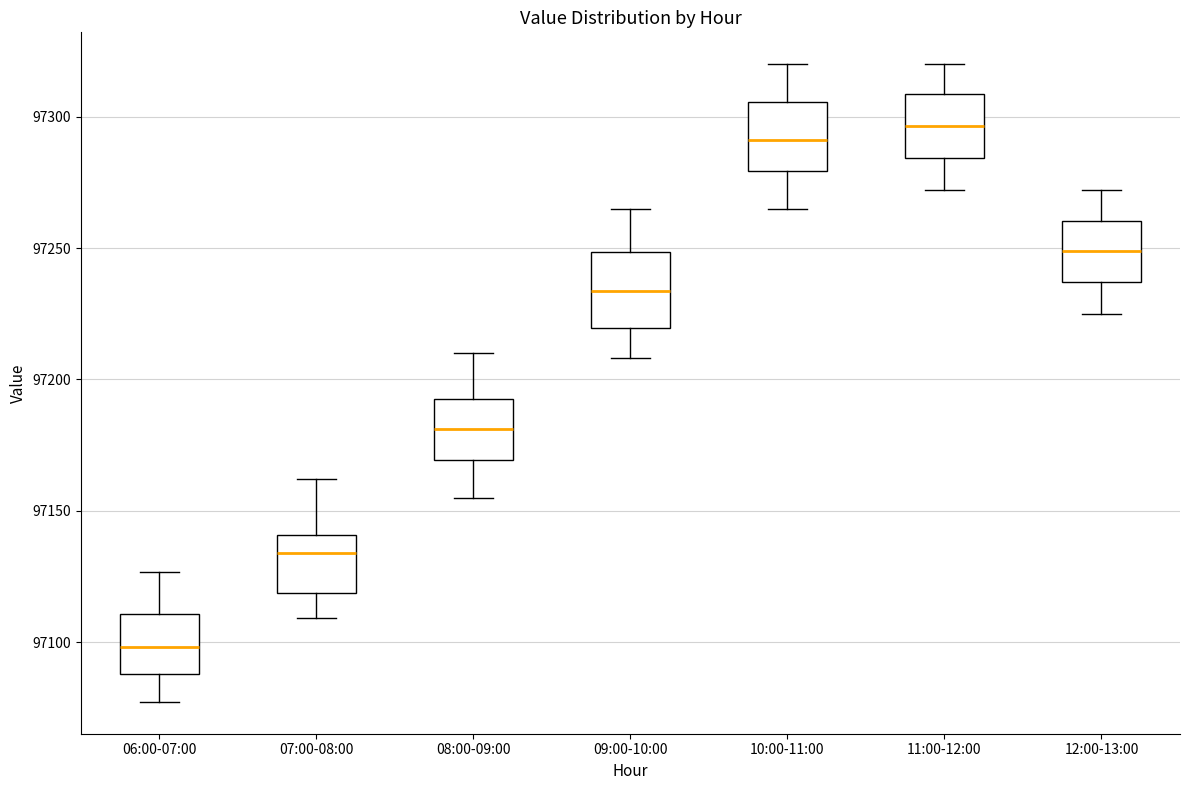

Where does the upper whisker of the box for 10:00-11:00 end on the y-axis? The values are not printed on the chart, so give them approximately, as read against the axis.

97320